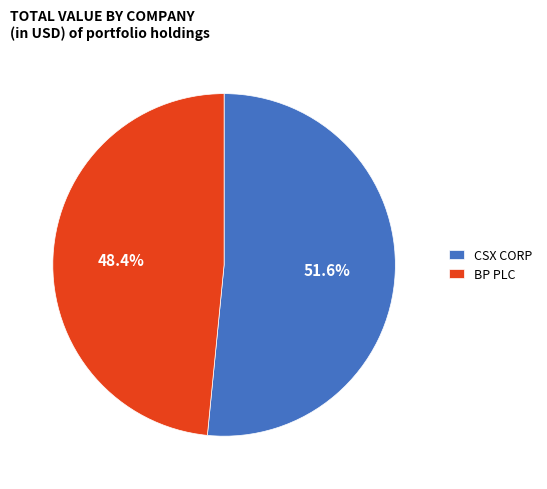

Is CSX CORP the majority of the pie?

Yes